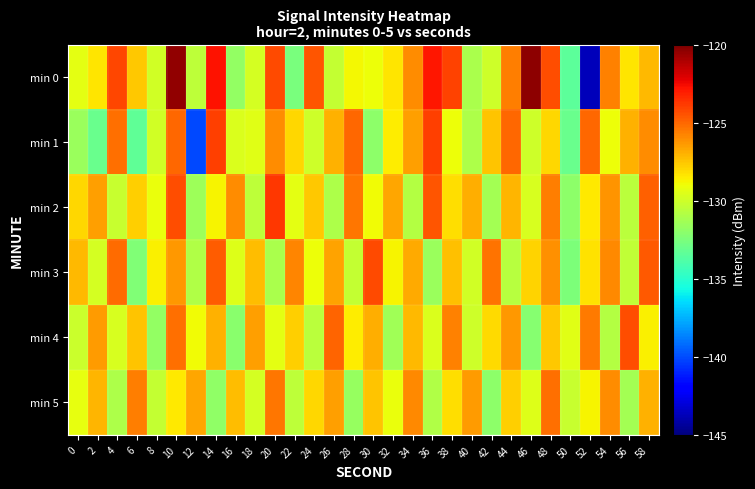

Reading left to right, transcribe all the data shown in this chart.

min 0: 0=-129.4	2=-128.3	4=-124.2	6=-127.6	8=-130.0	10=-120.5	12=-130.5	14=-122.8	16=-131.8	18=-129.9	20=-124.2	22=-132.6	24=-124.6	26=-130.3	28=-128.8	30=-129.0	32=-128.4	34=-126.0	36=-122.9	38=-124.1	40=-131.1	42=-130.0	44=-125.6	46=-120.3	48=-124.4	50=-133.4	52=-143.7	54=-125.7	56=-128.3	58=-127.2
min 1: 0=-131.6	2=-133.1	4=-125.2	6=-133.3	8=-129.9	10=-125.0	12=-140.0	14=-123.9	16=-129.6	18=-129.5	20=-126.0	22=-128.0	24=-130.0	26=-127.0	28=-125.0	30=-132.0	32=-128.5	34=-126.5	36=-124.0	38=-129.0	40=-131.0	42=-127.5	44=-125.0	46=-130.0	48=-128.0	50=-133.0	52=-125.0	54=-129.0	56=-127.0	58=-126.0
min 2: 0=-128.0	2=-126.5	4=-130.2	6=-127.8	8=-129.1	10=-124.3	12=-131.5	14=-128.7	16=-126.0	18=-130.5	20=-123.8	22=-129.3	24=-127.6	26=-131.0	28=-125.4	30=-128.9	32=-126.7	34=-130.8	36=-124.5	38=-128.2	40=-126.9	42=-131.3	44=-127.1	46=-129.7	48=-125.6	50=-132.0	52=-128.4	54=-126.2	56=-130.6	58=-124.8
min 3: 0=-127.2	2=-129.8	4=-125.1	6=-132.4	8=-128.6	10=-126.3	12=-130.9	14=-124.7	16=-129.5	18=-127.3	20=-131.1	22=-125.8	24=-129.0	26=-126.6	28=-130.3	30=-124.2	32=-128.7	34=-126.8	36=-131.6	38=-127.4	40=-129.9	42=-125.3	44=-130.7	46=-127.9	48=-126.1	50=-132.5	52=-128.3	54=-125.9	56=-130.4	58=-124.6
min 4: 0=-130.1	2=-126.4	4=-129.7	6=-127.5	8=-131.8	10=-125.2	12=-128.9	14=-127.0	16=-132.1	18=-126.5	20=-129.3	22=-127.8	24=-130.6	26=-124.9	28=-128.5	30=-126.9	32=-131.4	34=-127.2	36=-129.6	38=-125.7	40=-130.0	42=-128.1	44=-126.3	46=-132.2	48=-127.6	50=-129.4	52=-125.5	54=-130.8	56=-124.3	58=-128.6
min 5: 0=-129.2	2=-127.1	4=-131.0	6=-125.6	8=-130.3	10=-128.4	12=-126.7	14=-131.9	16=-127.3	18=-129.8	20=-125.4	22=-130.5	24=-128.0	26=-126.5	28=-131.7	30=-127.5	32=-129.1	34=-125.9	36=-130.9	38=-128.2	40=-126.4	42=-132.0	44=-127.8	46=-129.5	48=-125.2	50=-130.2	52=-128.7	54=-126.0	56=-131.3	58=-127.0